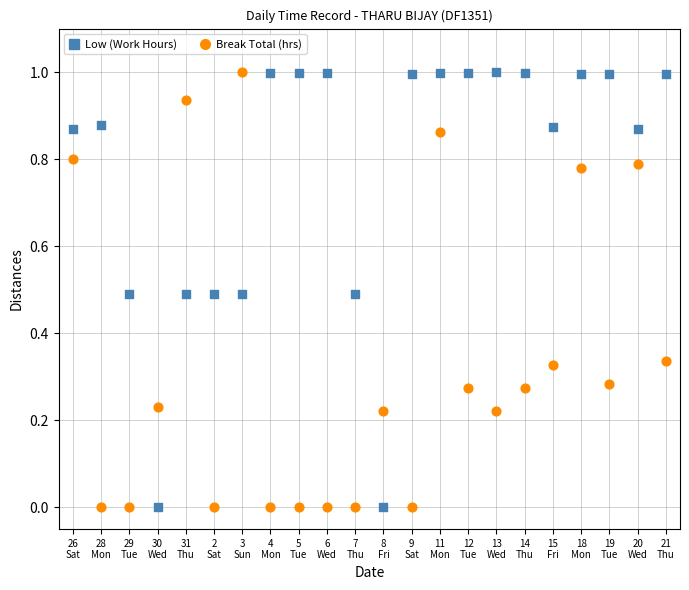

Across all data points, what is the range of Y values (max minus min)?

1.0